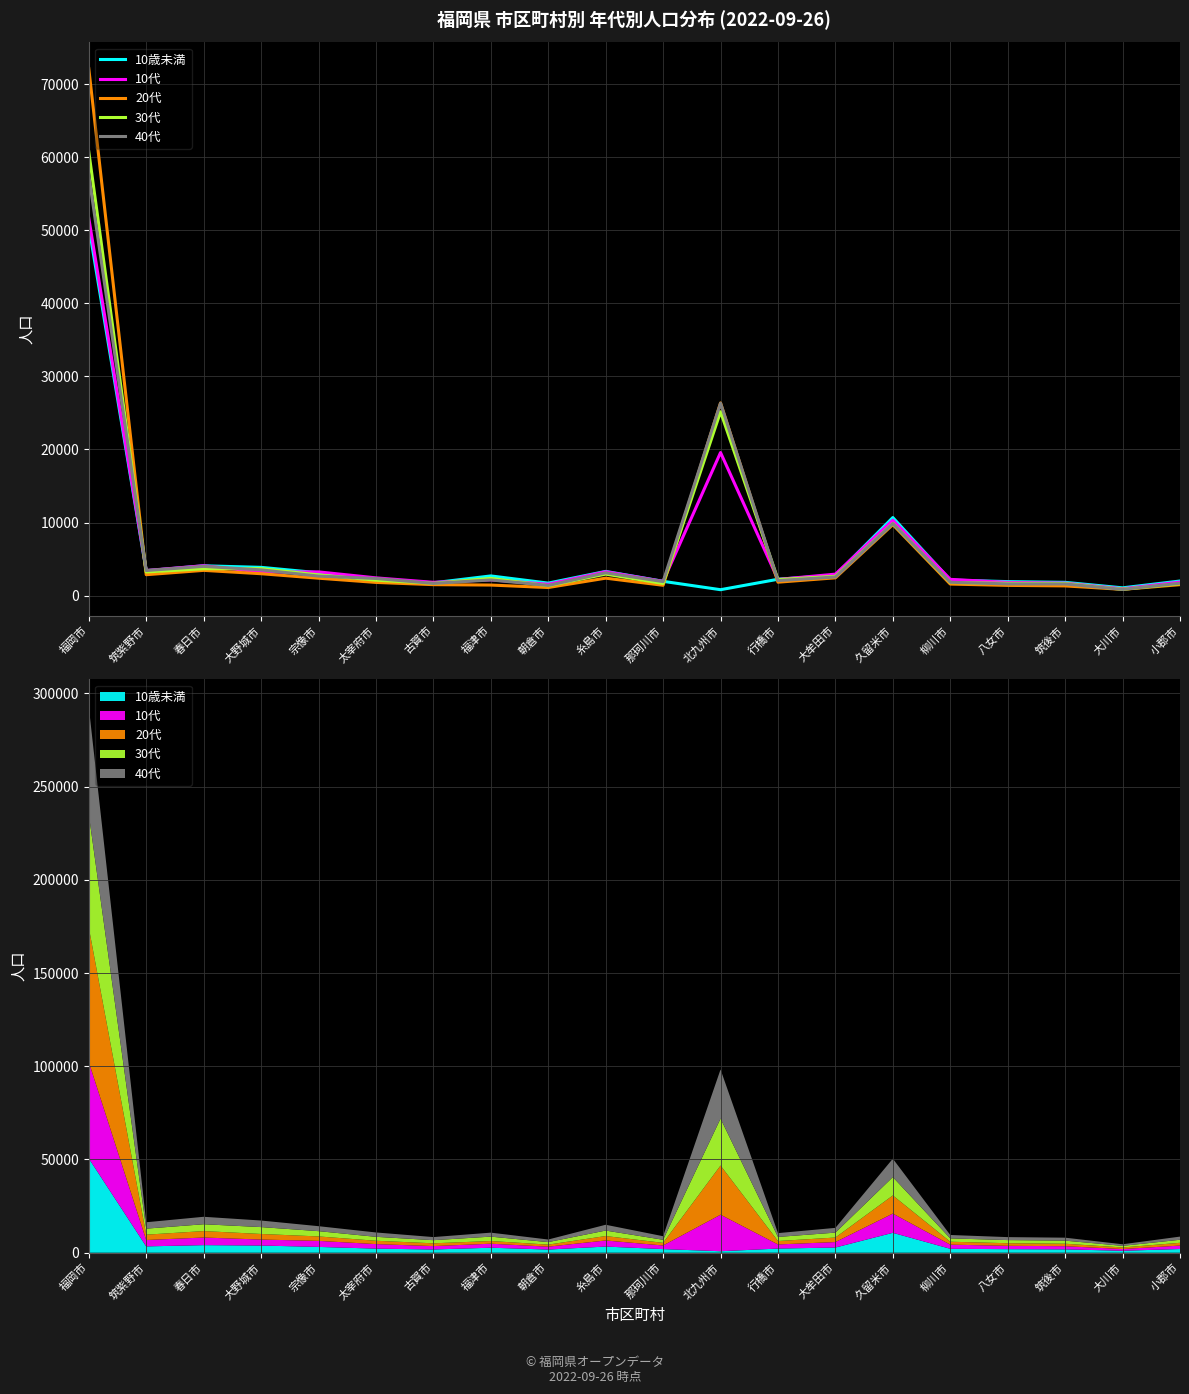

Which series has the largest total across all categories?

20代